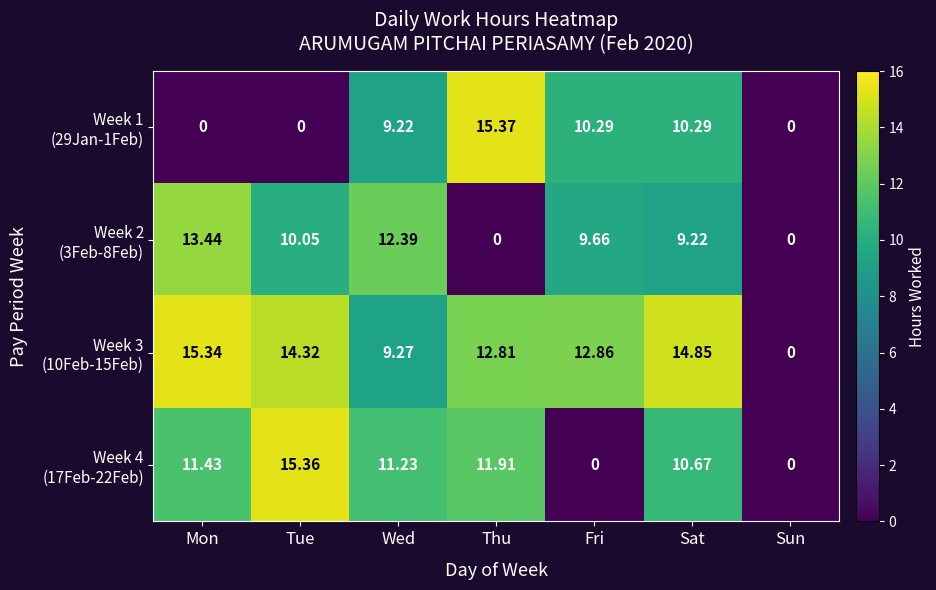

At which category does the chart reach its peak across all series?

Thu